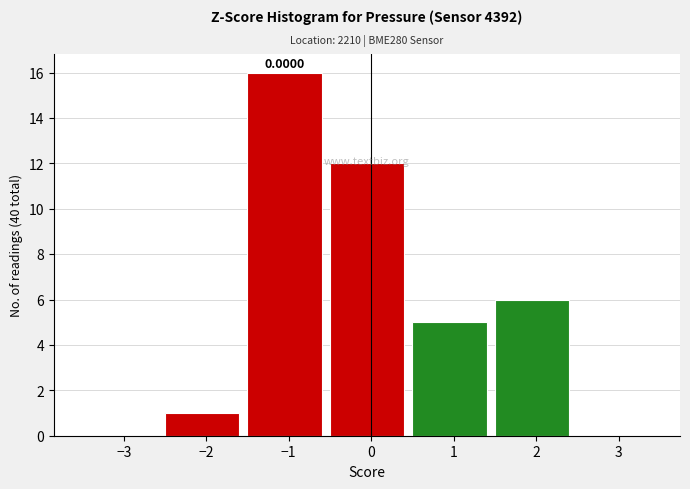

Over which range of the x-axis is the bar tallest?

-1.5 to -0.5